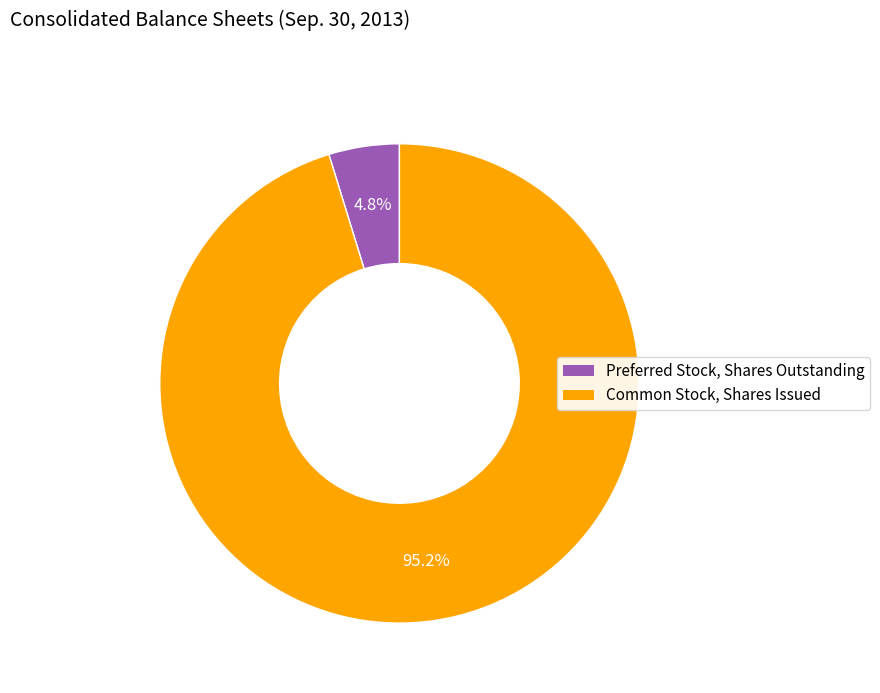

How many slices are in this pie chart?

2